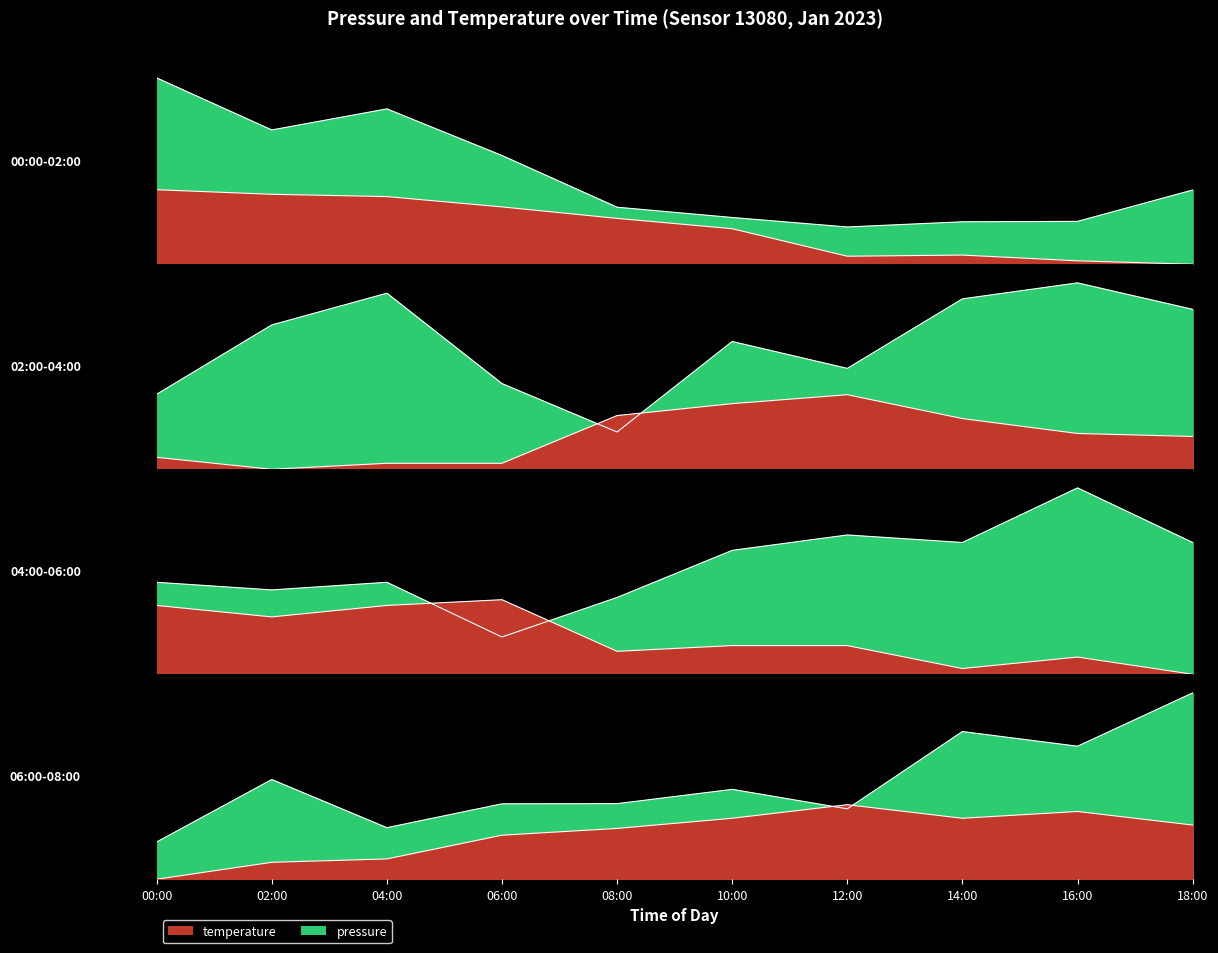

What is the label of the 2nd point from the left?

02:00